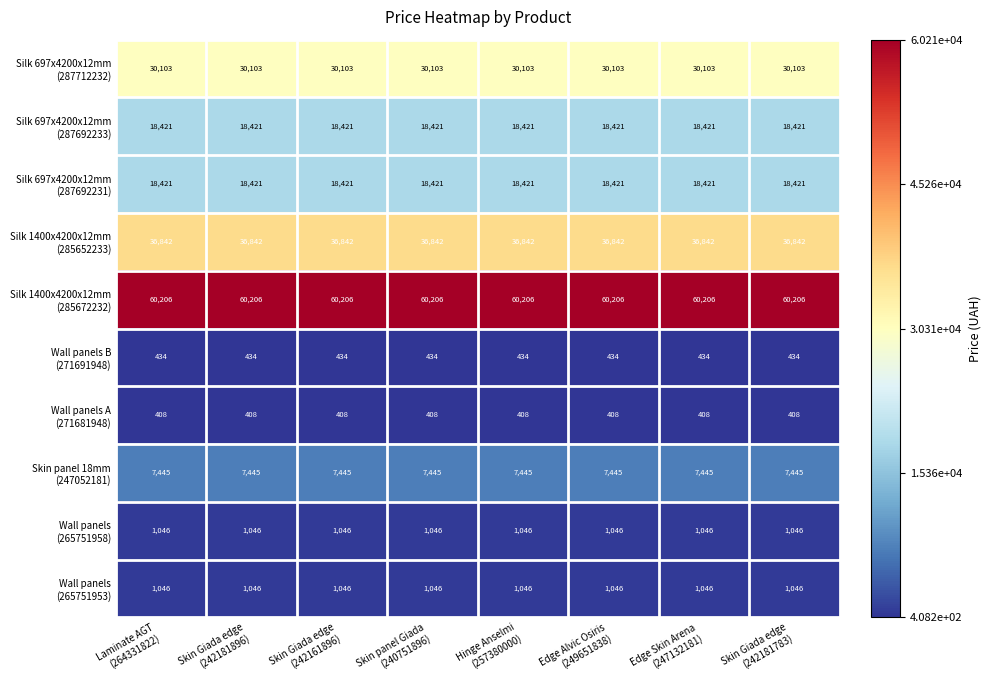

At how many categories does at least one series exceed 21964?

8